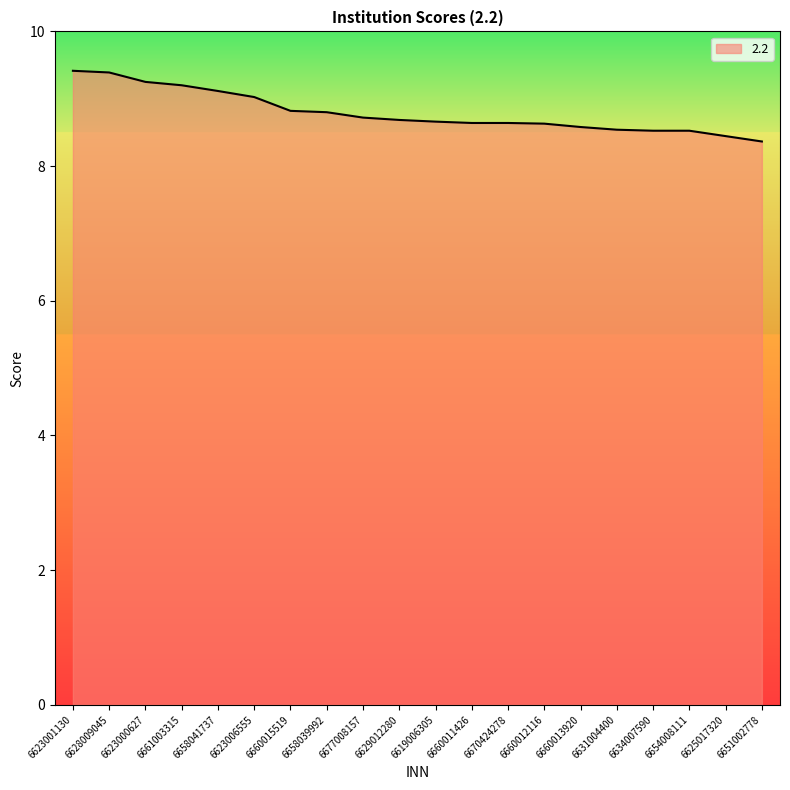

What is the smallest value displayed?

8.4